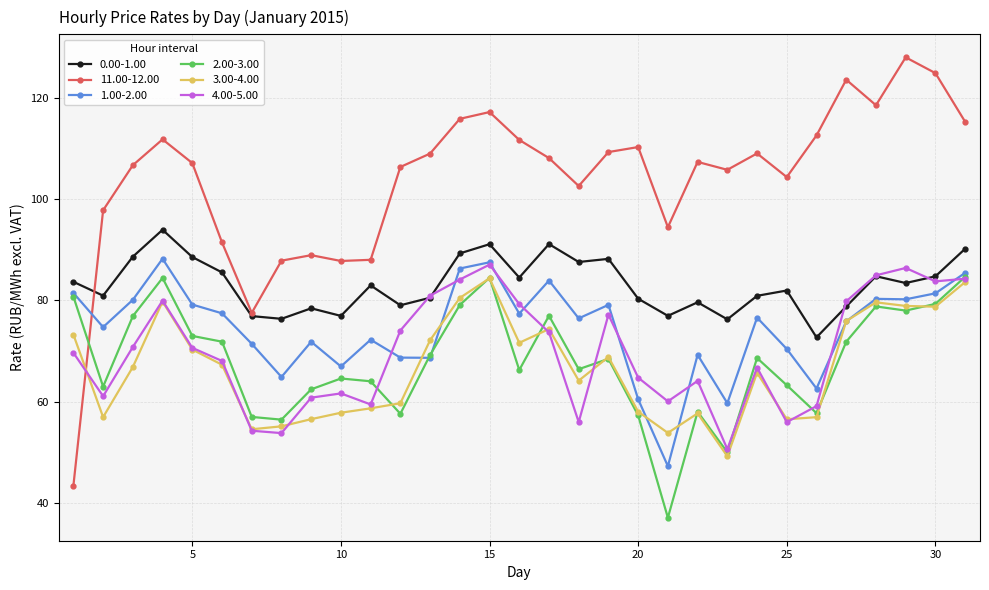

Which series has the largest total across all categories?

11.00-12.00